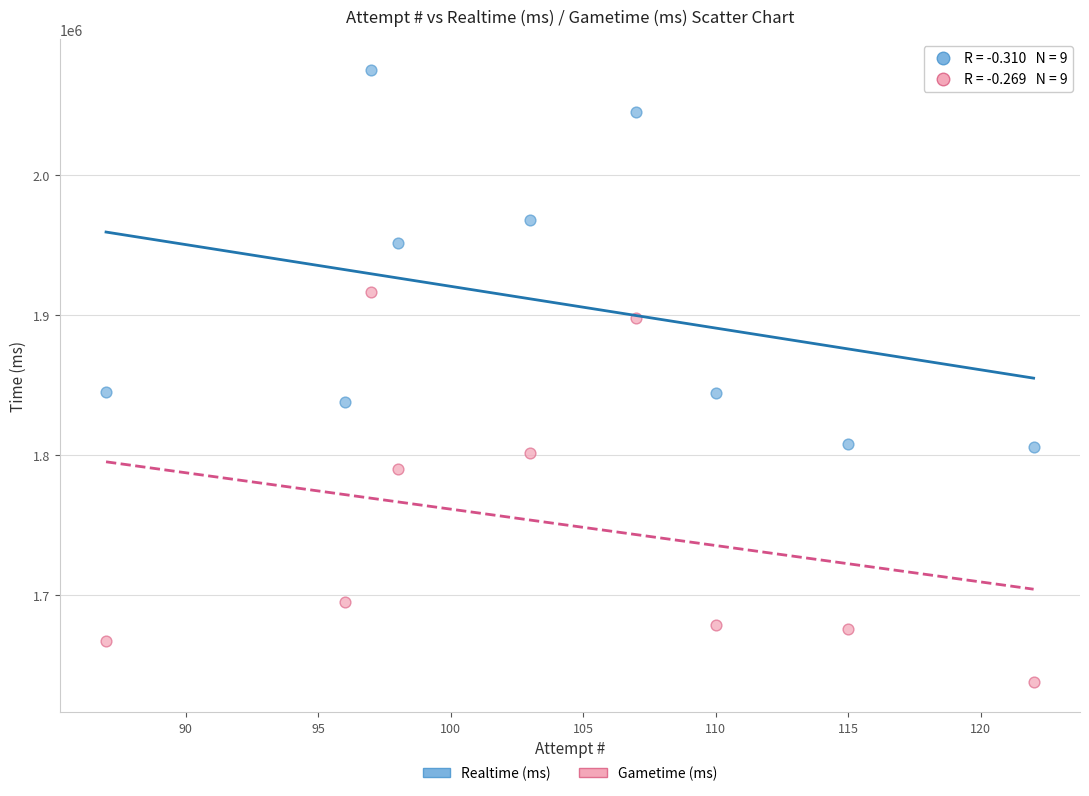

Which series has the largest Y range (max minus min)?

Gametime (ms)